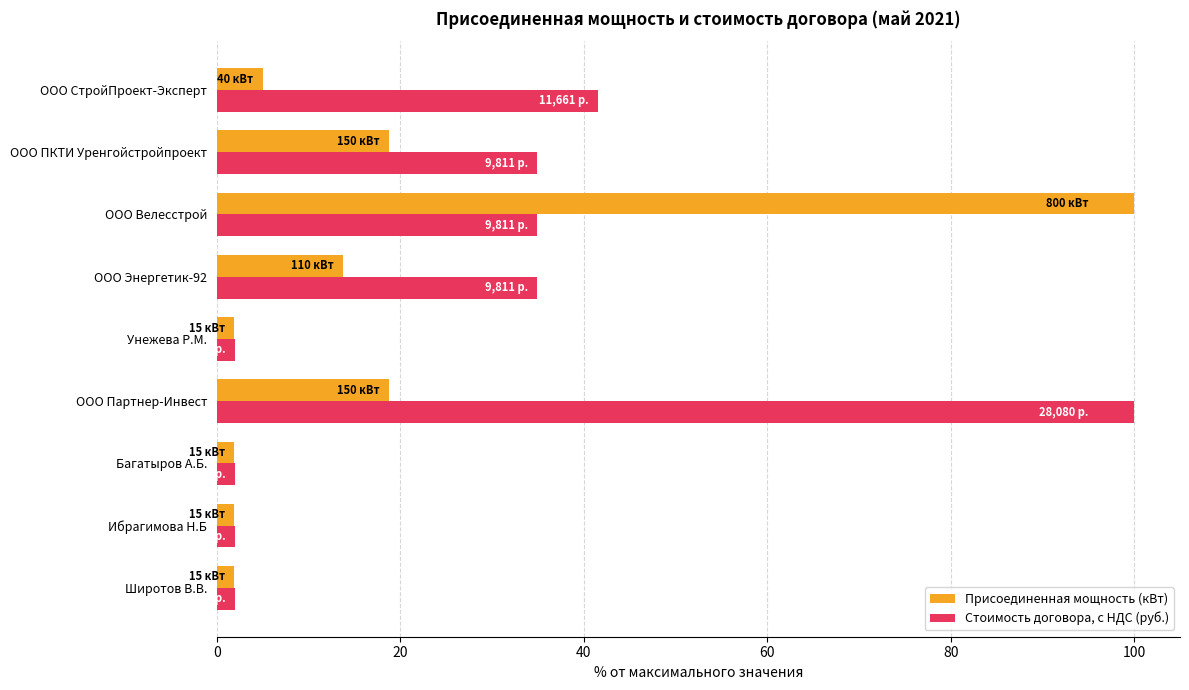

What is the difference between the second highest and second lowest values in the Присоединенная мощность (кВт) series?

16.9